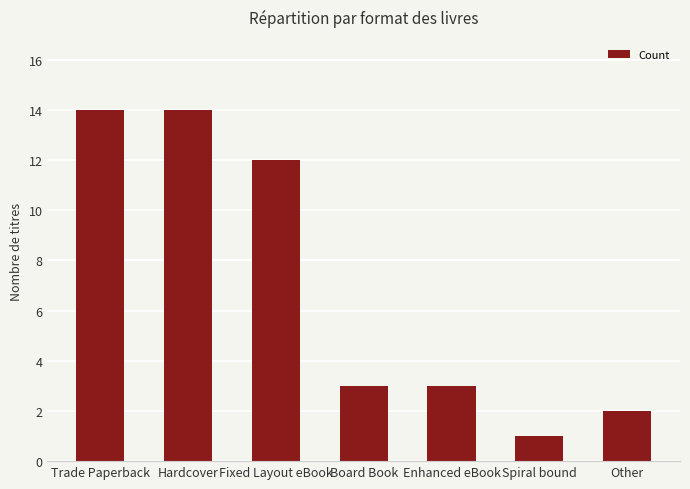

Read the value at Board Book.

3